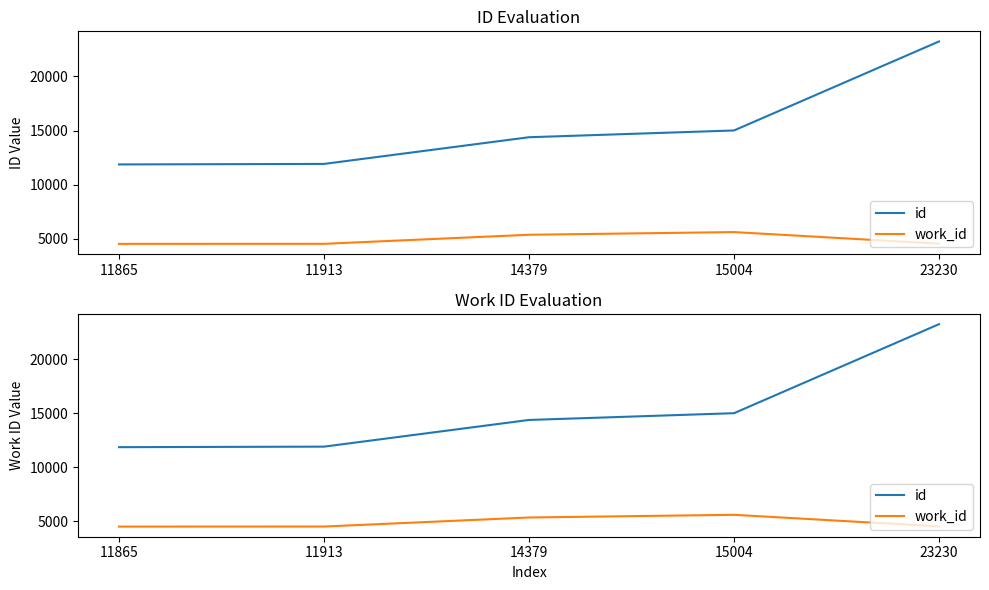

What is the difference between the maximum and minimum values in the id series?

11365